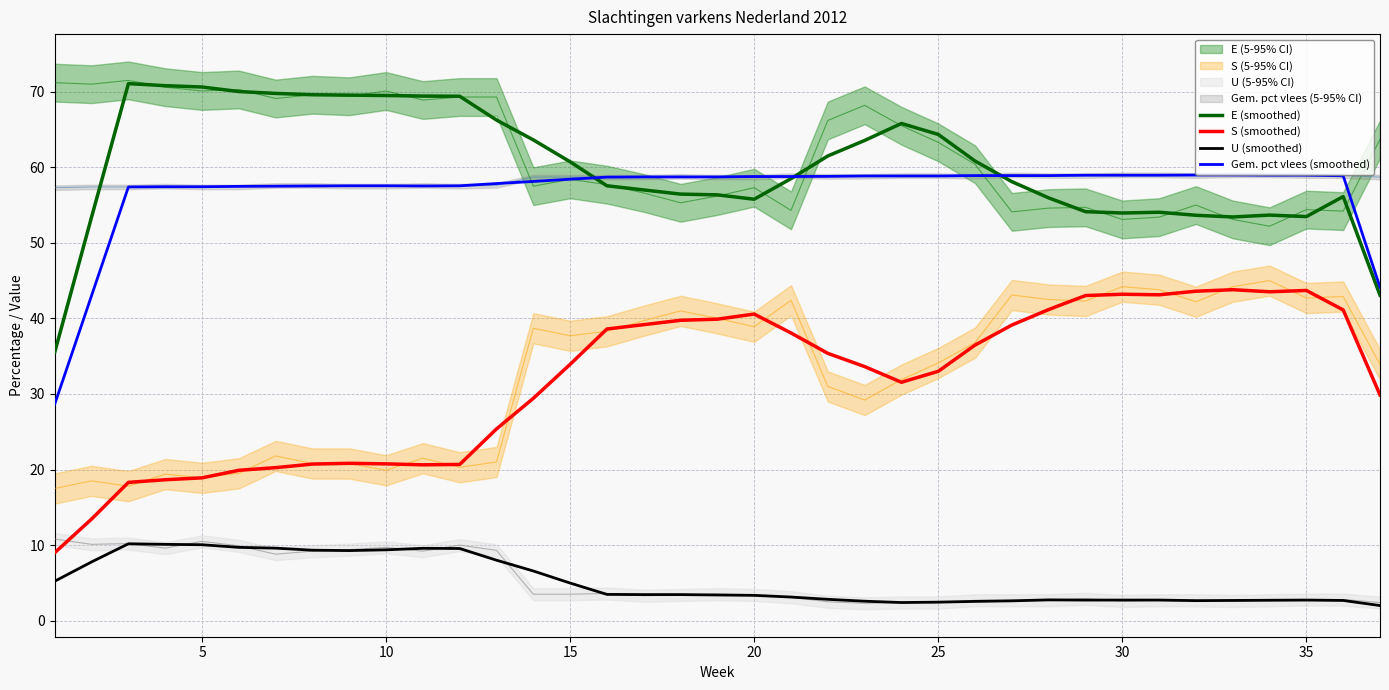

What is the lowest value of the U (smoothed) series?

2.0